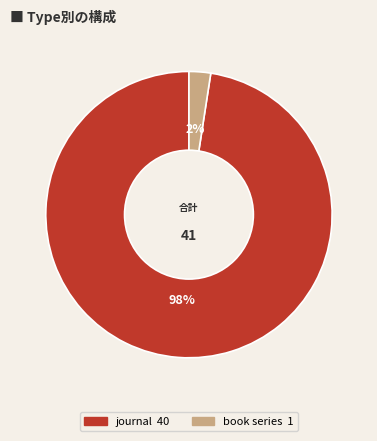

What is the largest slice in the pie chart?

journal